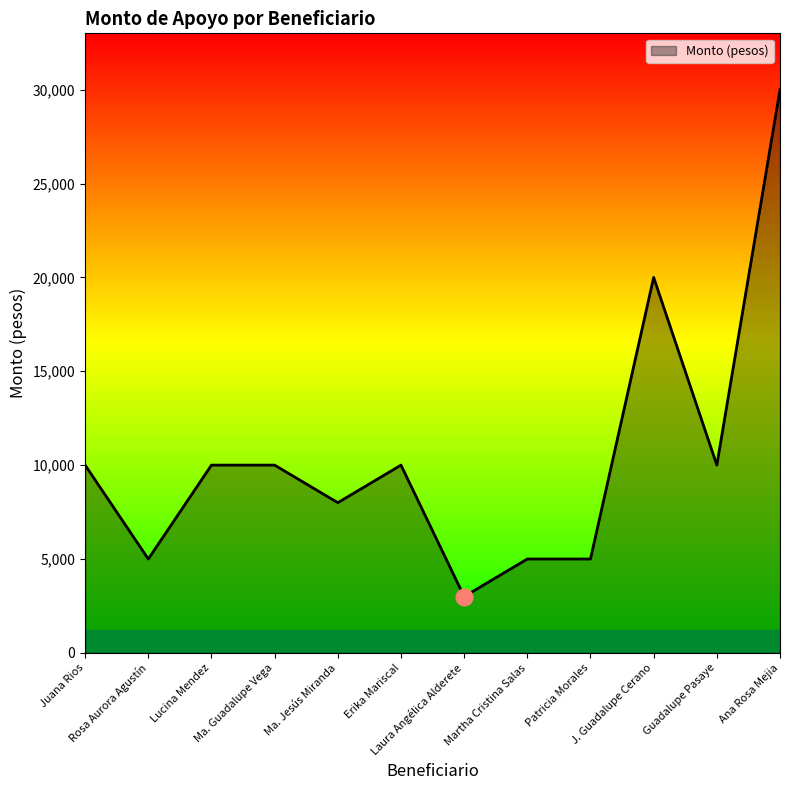

The chart shows a value of 8046 at Rosa Aurora Agustín. True or false?

False